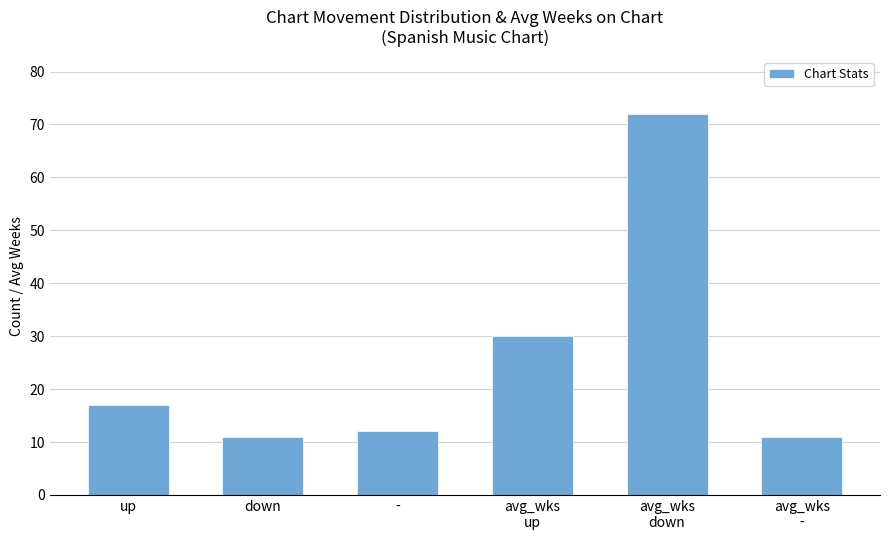

What is the smallest value displayed?

11